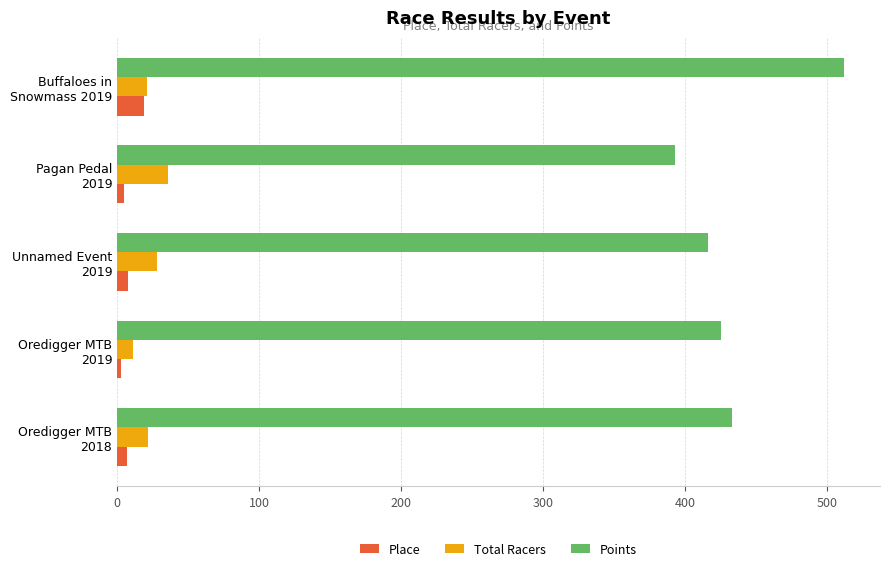

At how many categories does at least one series exceed 310?

5